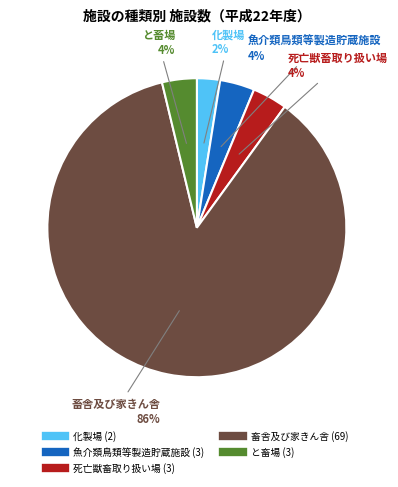

To the nearest percent, what percentage of the pie is 畜舎及び家きん舎?

86%